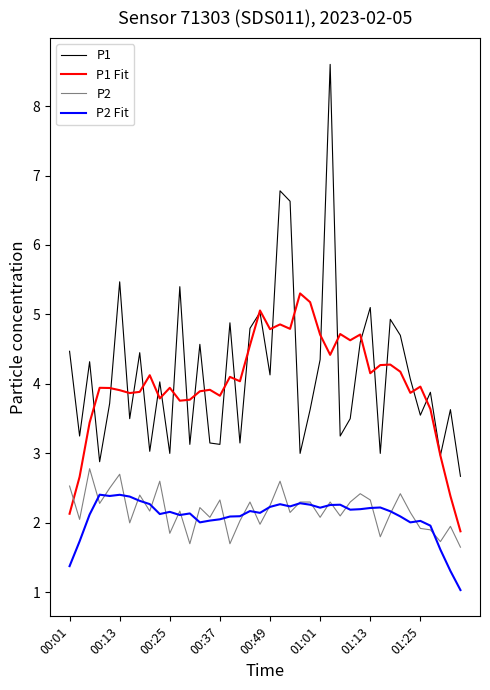

True or false: P2 Fit and P1 cross at least once.

False